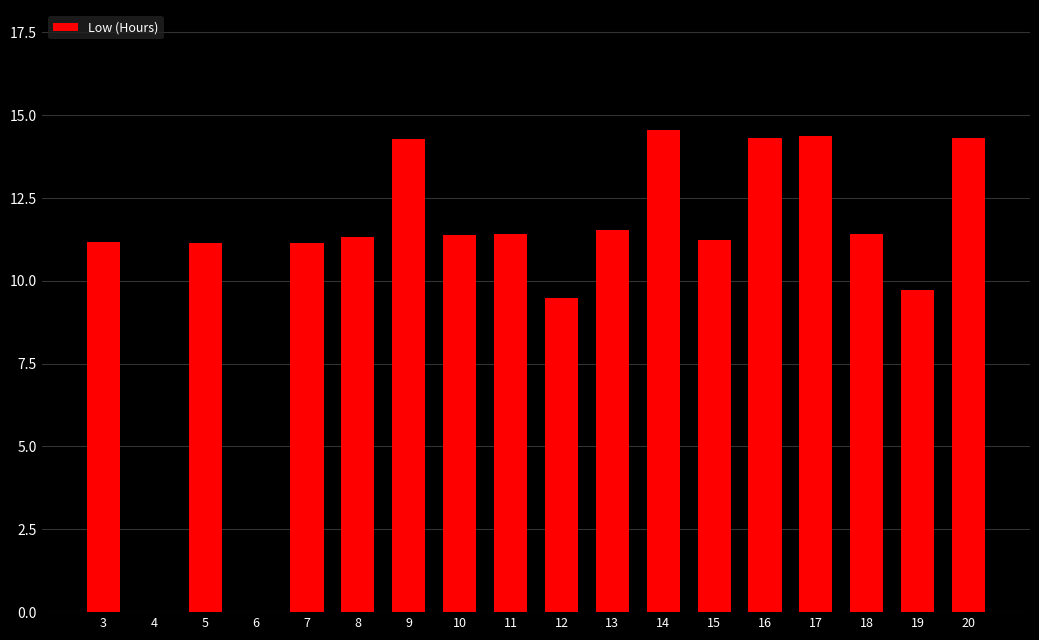

The value at 4 is 8.7. True or false?

False